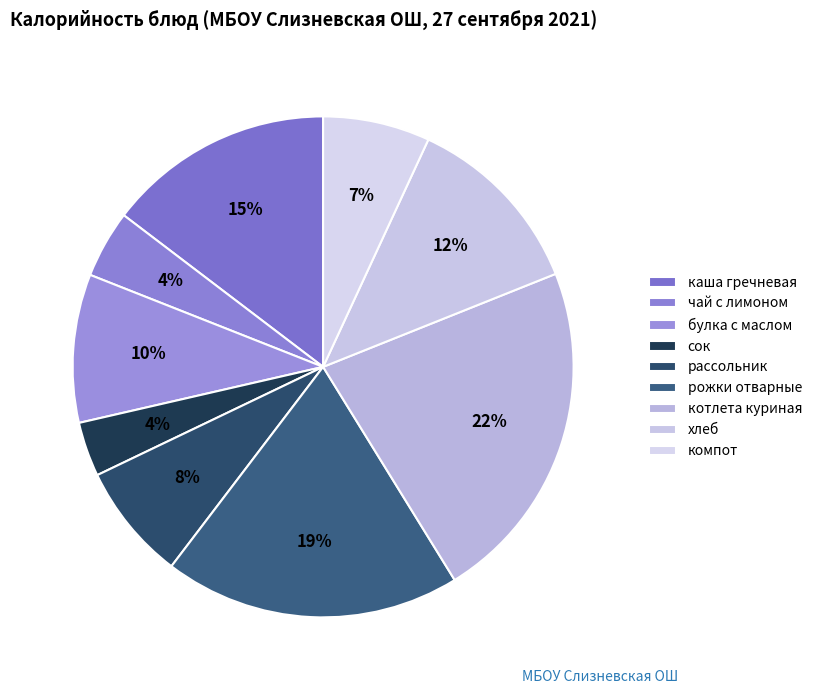

Which slice is the largest?

котлета куриная